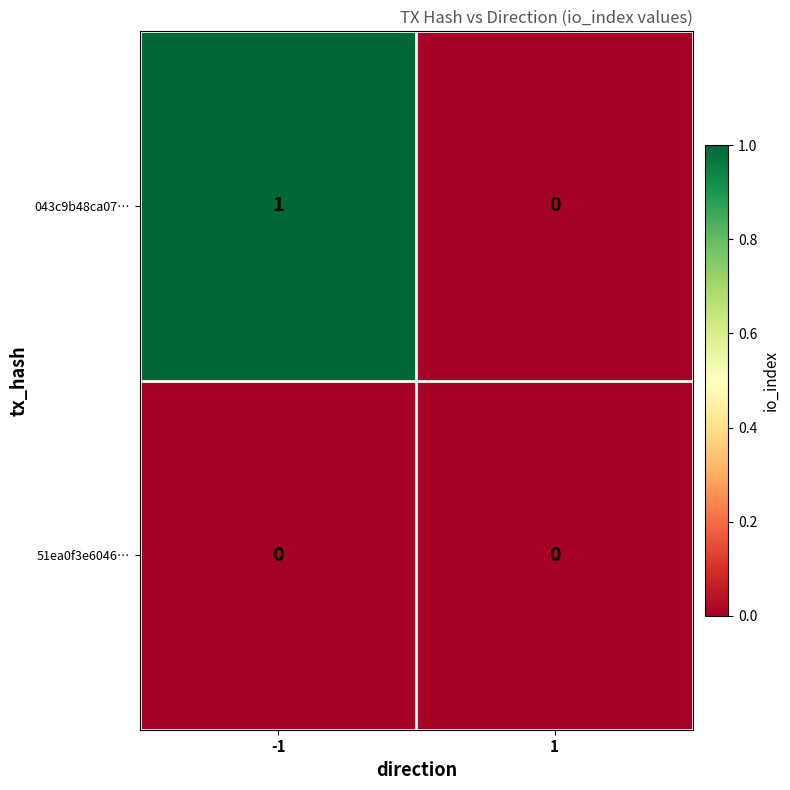

The 51ea0f3e6046… series shows 0 at -1. True or false?

True